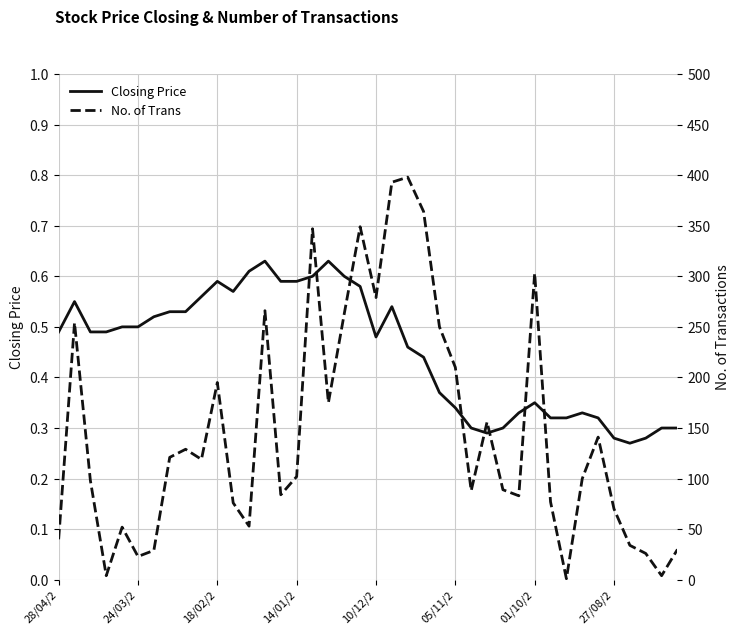

What is the difference between the No. of Trans values at 36 and 18/02/2?

64.0